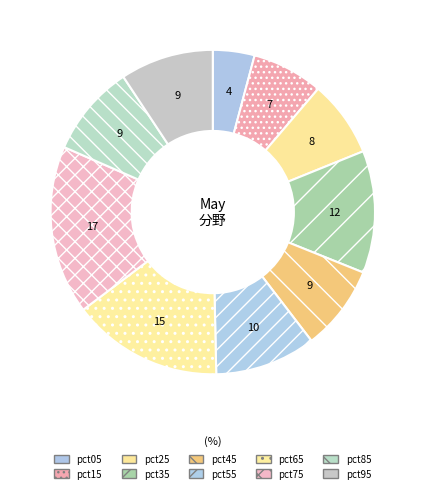

What is the smallest slice in the pie chart?

pct05